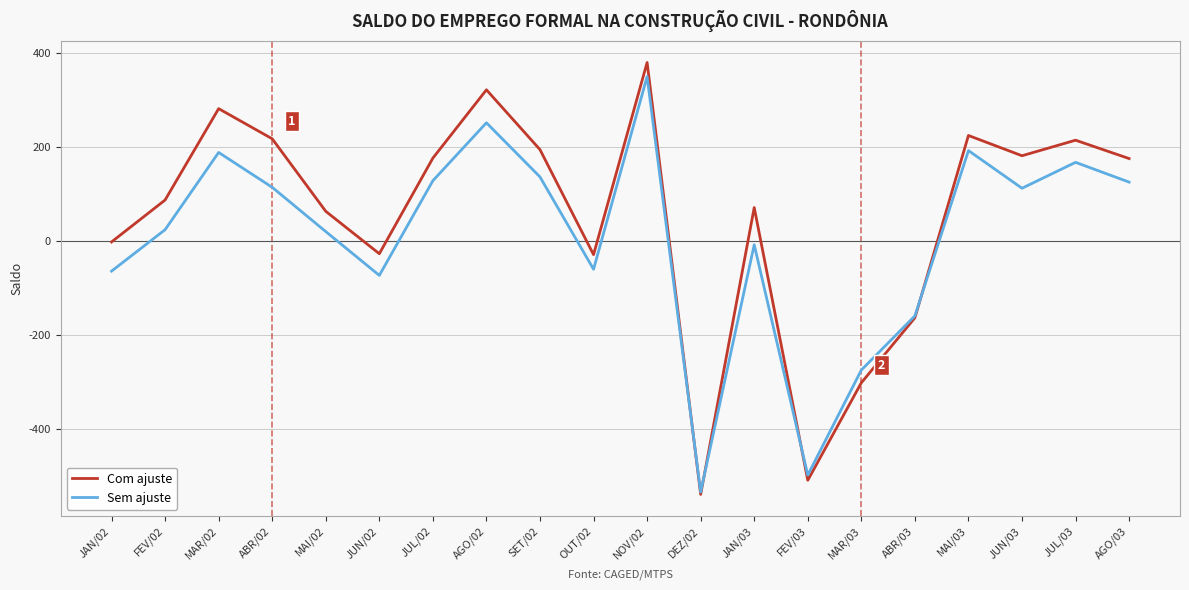

What are all the series names shown in the legend?

Com ajuste, Sem ajuste